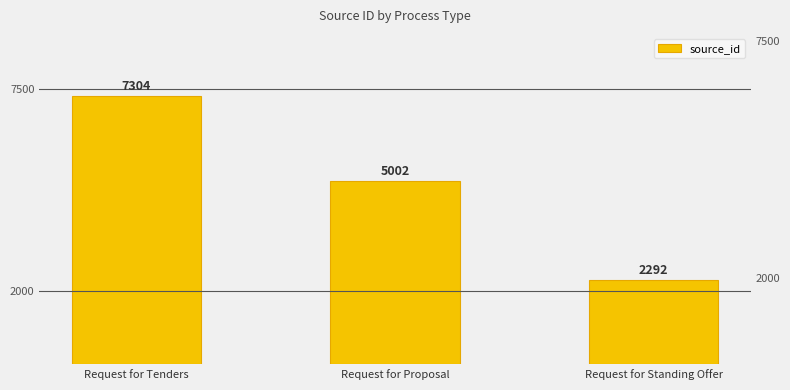

The chart shows a value of 5002 at Request for Proposal. True or false?

True